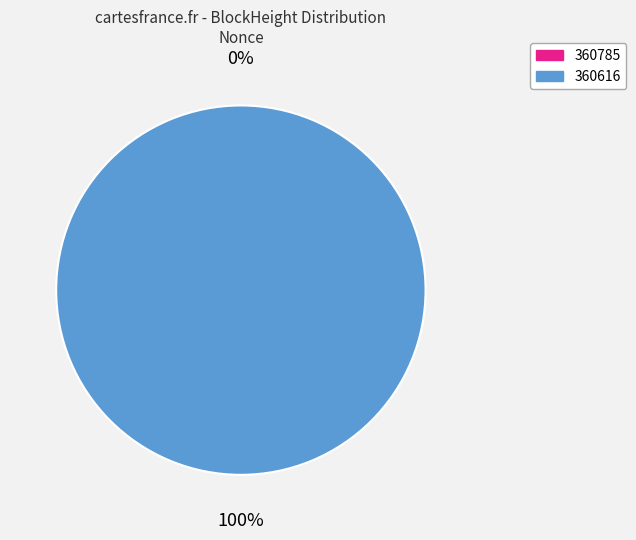

Is there any slice that represents more than half of the pie?

Yes